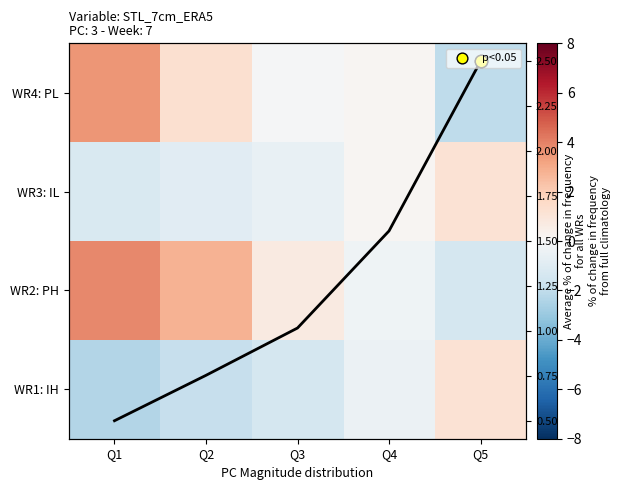

Where does the WR2: PH series first go above 0?

Q1